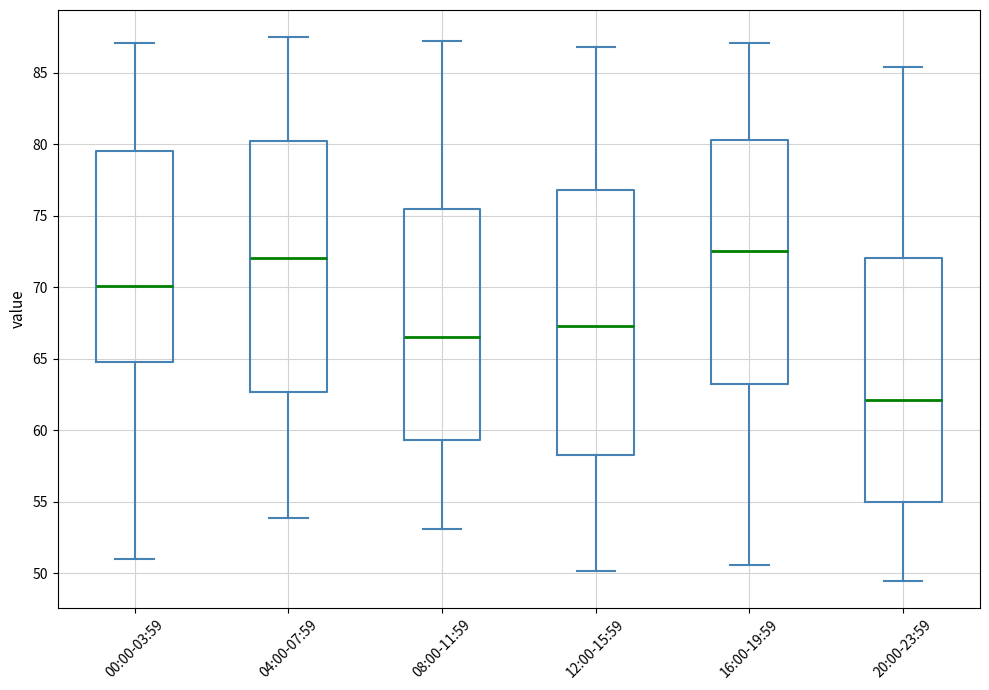

Where is the lower edge of the box for 16:00-19:59 on the y-axis? The values are not printed on the chart, so give them approximately, as read against the axis.

63.0